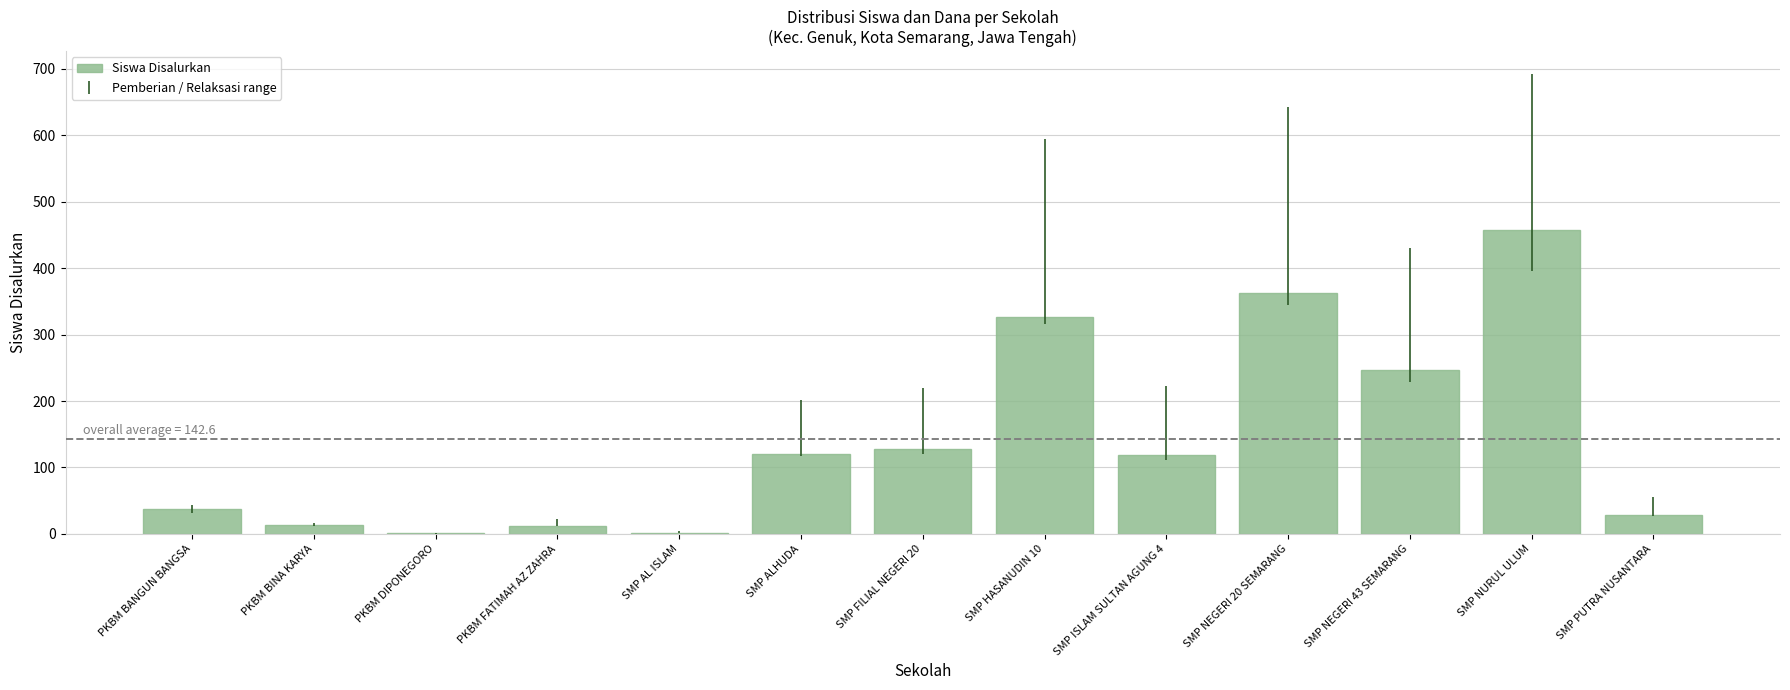

How many distinct data groups are displayed?

1